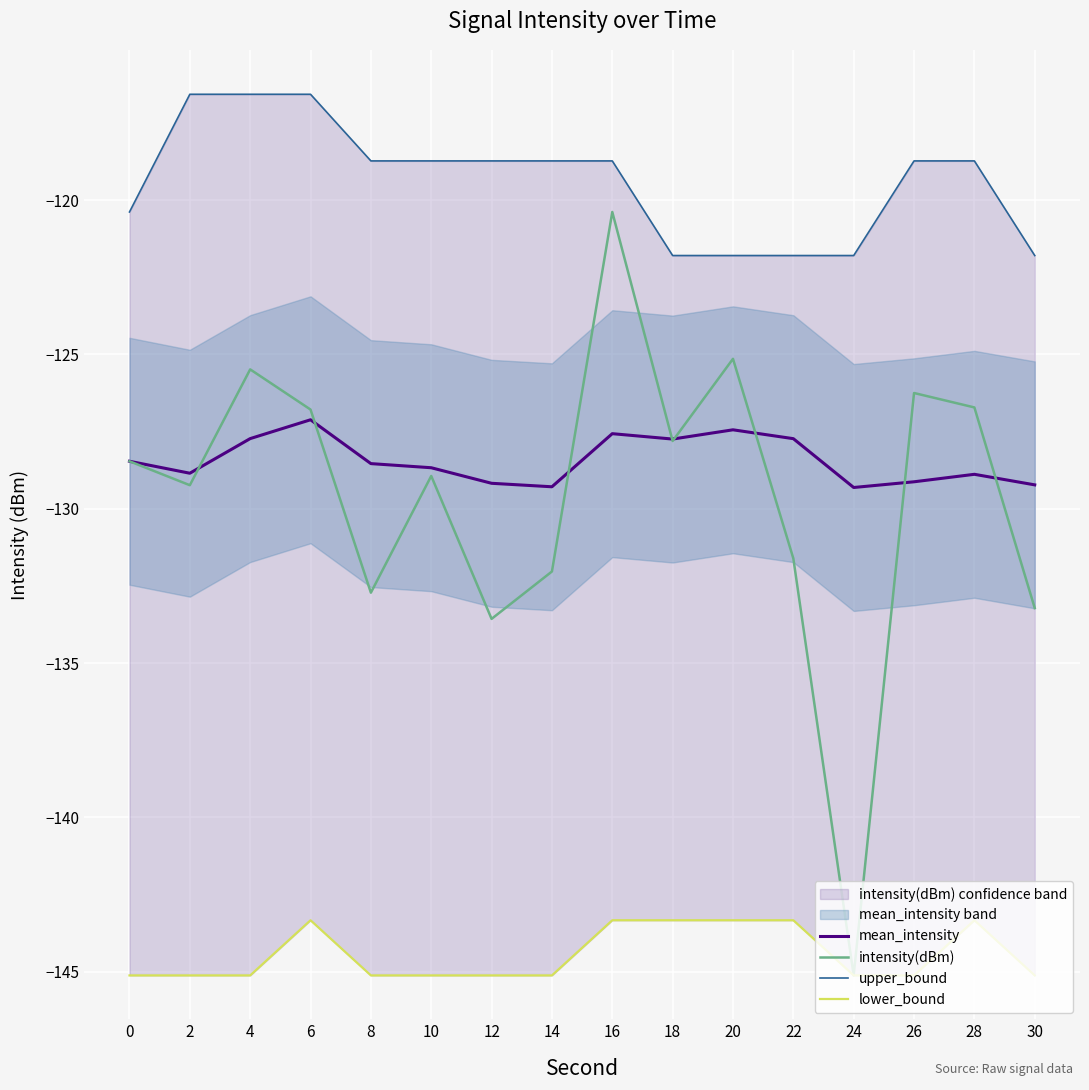

True or false: upper_bound and mean_intensity cross at least once.

False